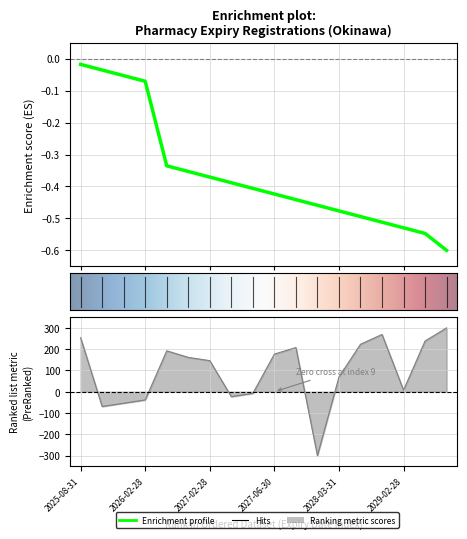

What is the maximum value shown in the chart?

300.0